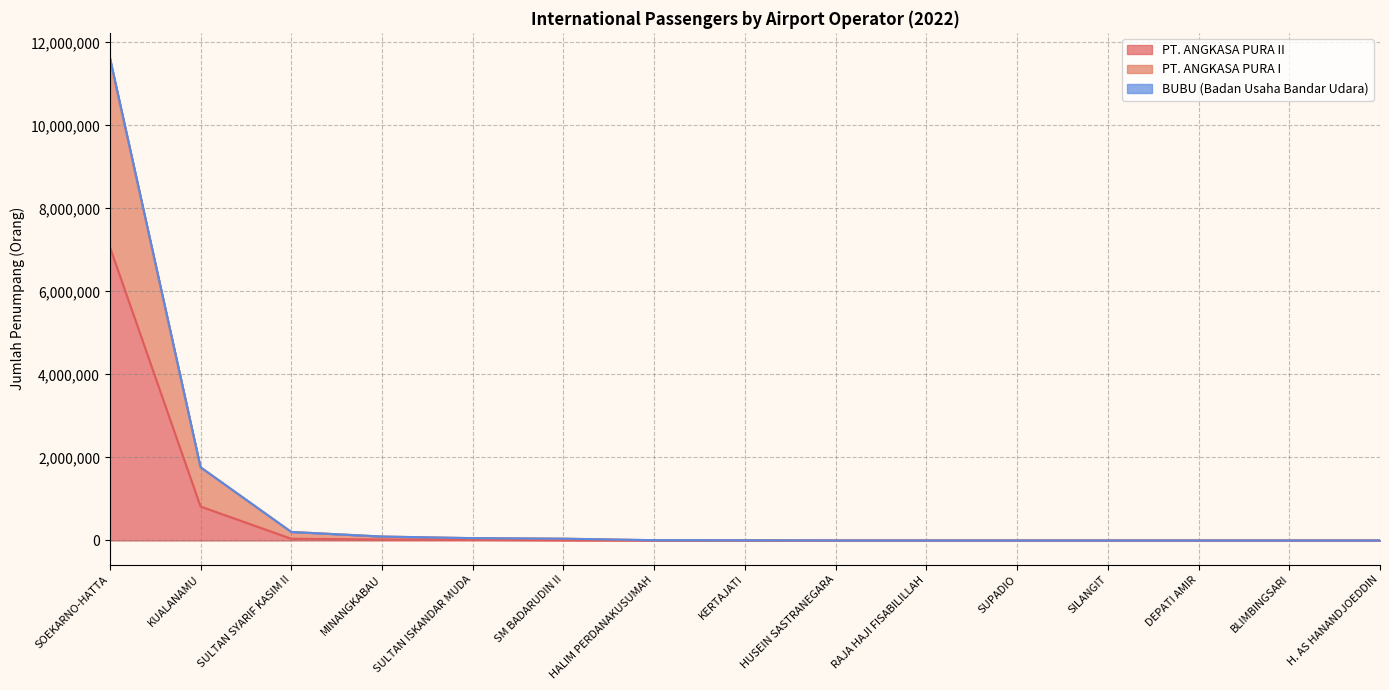

What is the sum of all BUBU (Badan Usaha Bandar Udara) values?

13826454